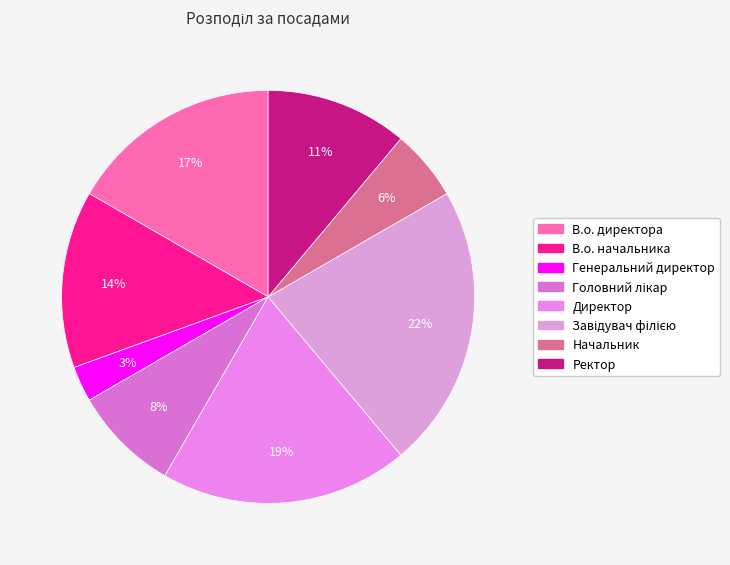

To the nearest percent, what is the combined percentage of Генеральний директор and Ректор?

14%